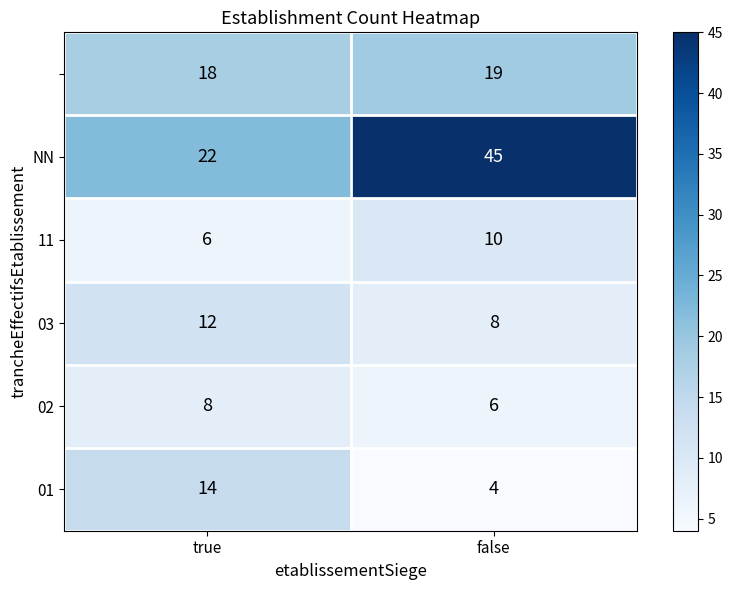

What is the spread (max minus min) of values at false?

41